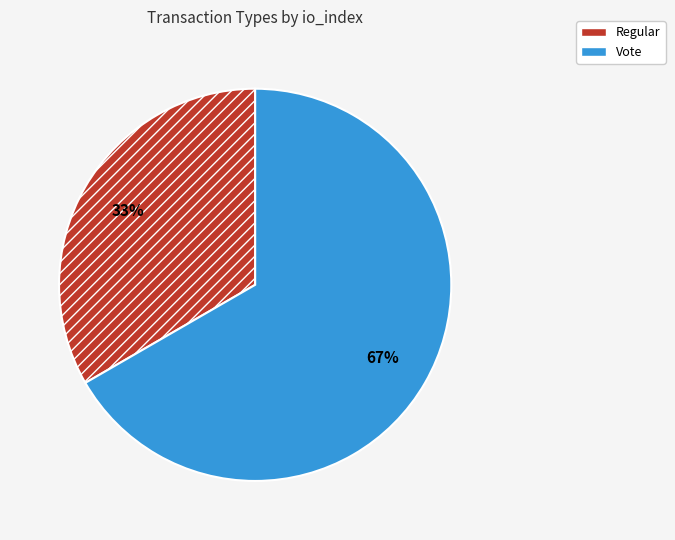

How many segments does this pie chart have?

2